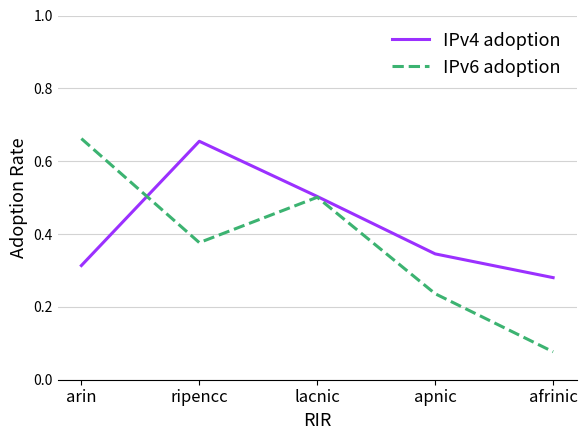

What is the sum of all IPv6 adoption values?

1.9